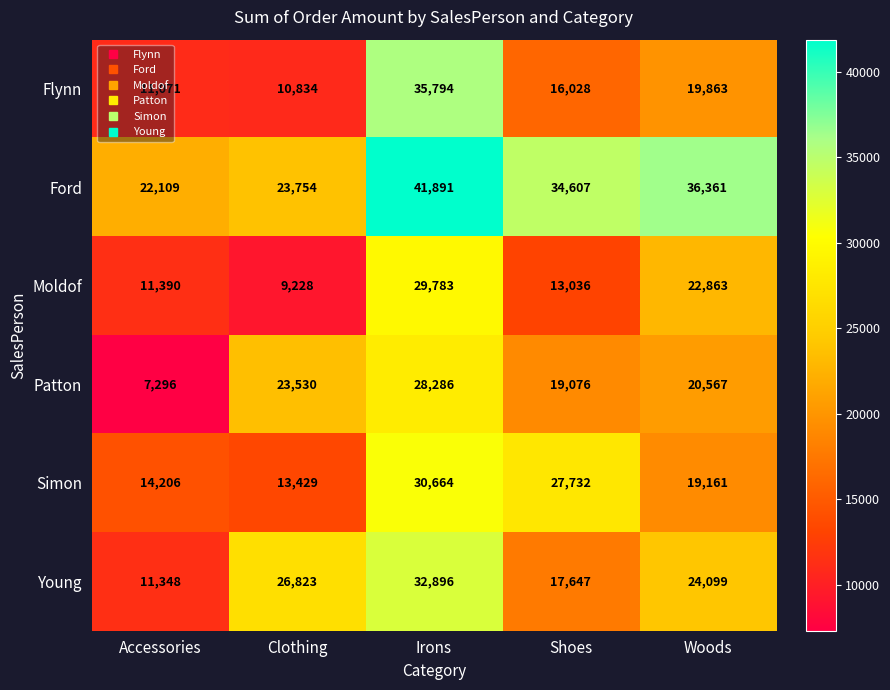

At how many categories does at least one series exceed 18181?

5